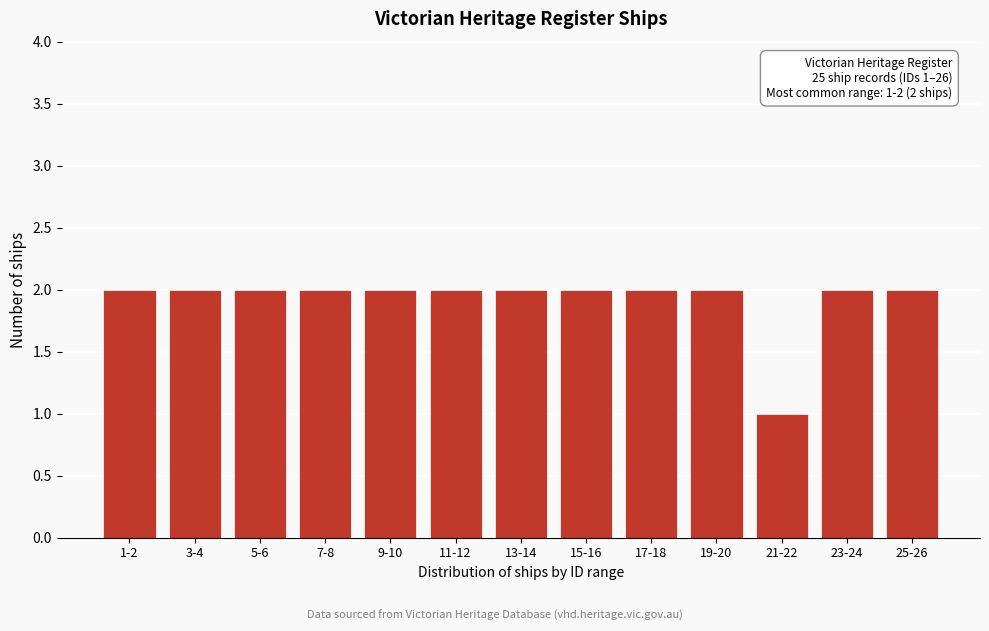

Reading right to left, transcribe all the data shown in this chart.

25-26=2	23-24=2	21-22=1	19-20=2	17-18=2	15-16=2	13-14=2	11-12=2	9-10=2	7-8=2	5-6=2	3-4=2	1-2=2